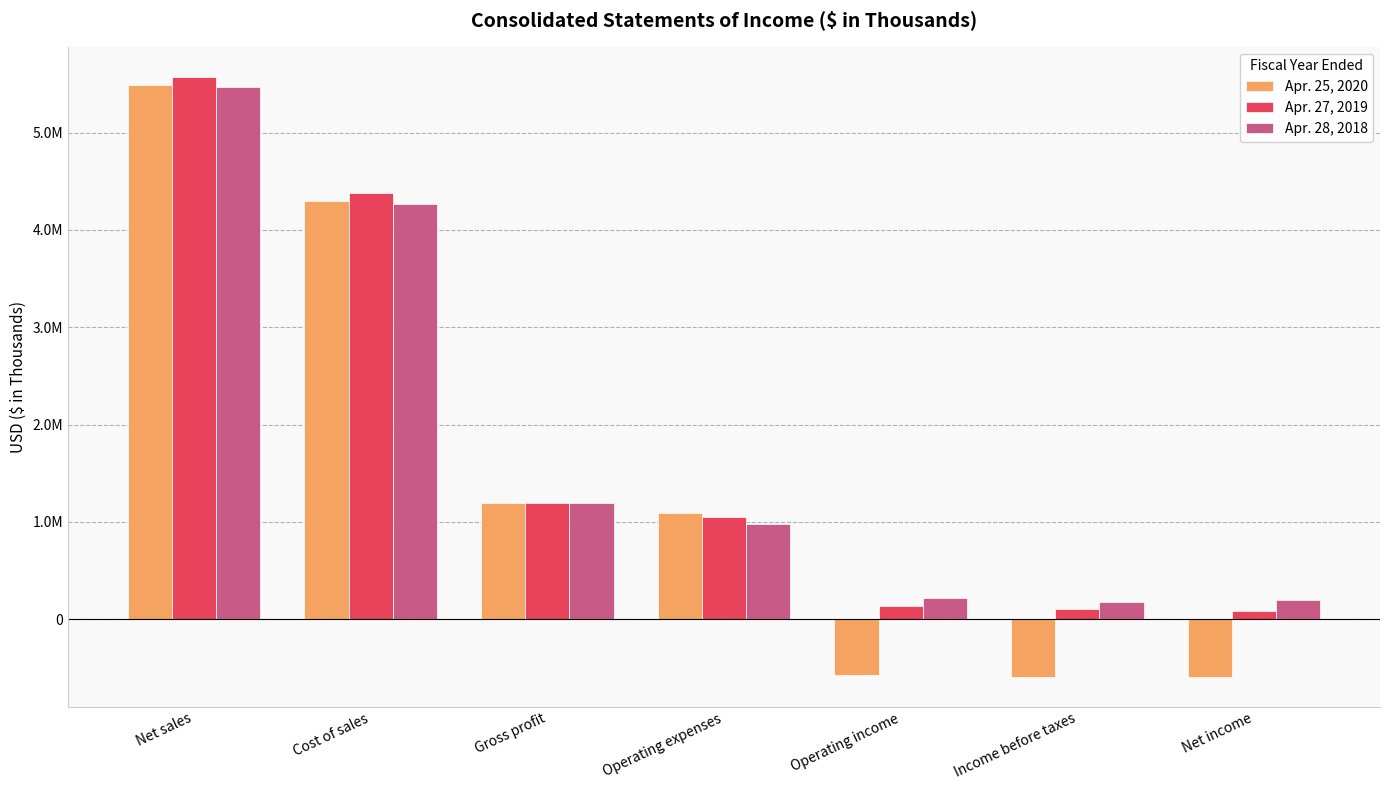

What is the spread (max minus min) of values at Income before taxes?

769670